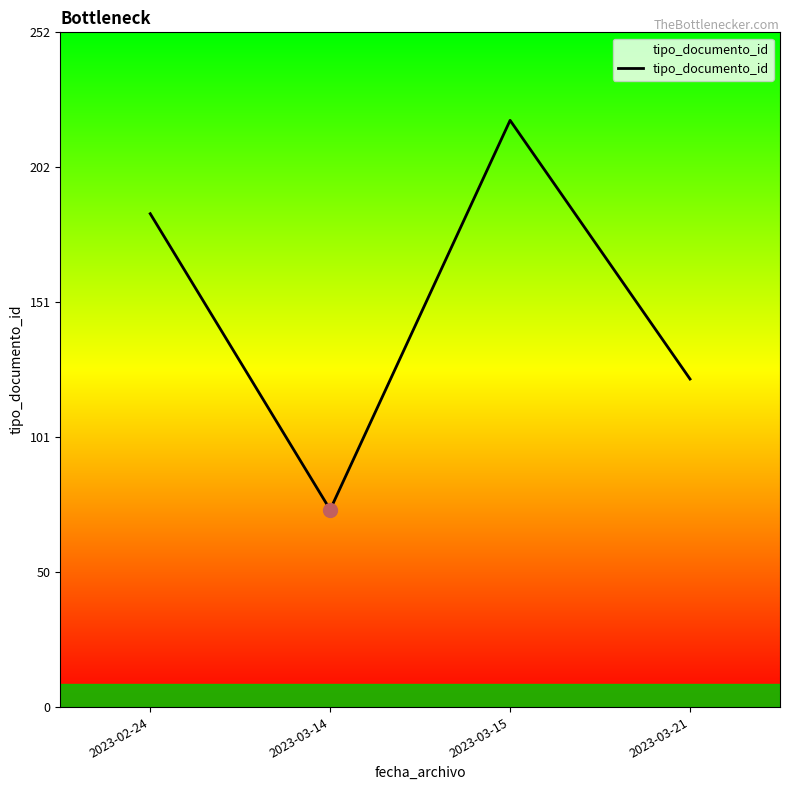

Which label corresponds to the smallest value in the chart?

2023-03-14